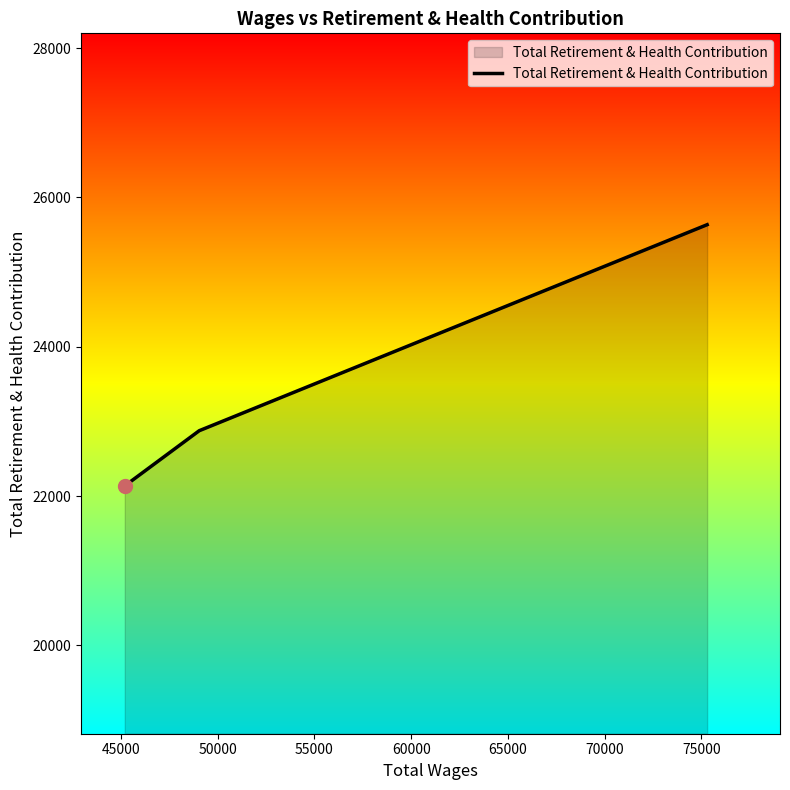

What is the smallest value displayed?

22136